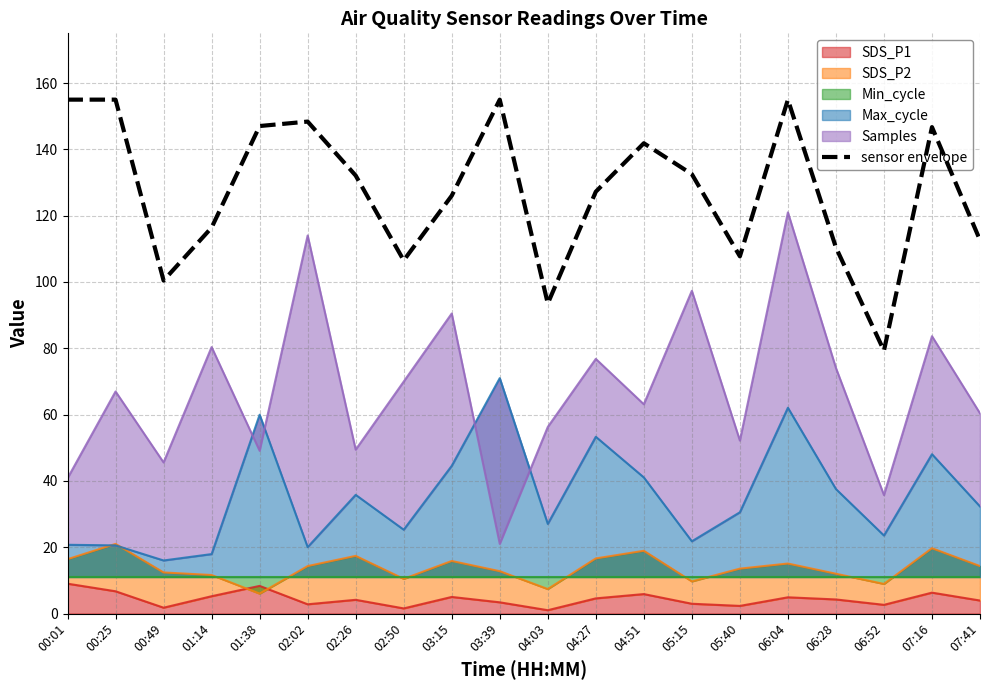

Where is the first local minimum?

00:49